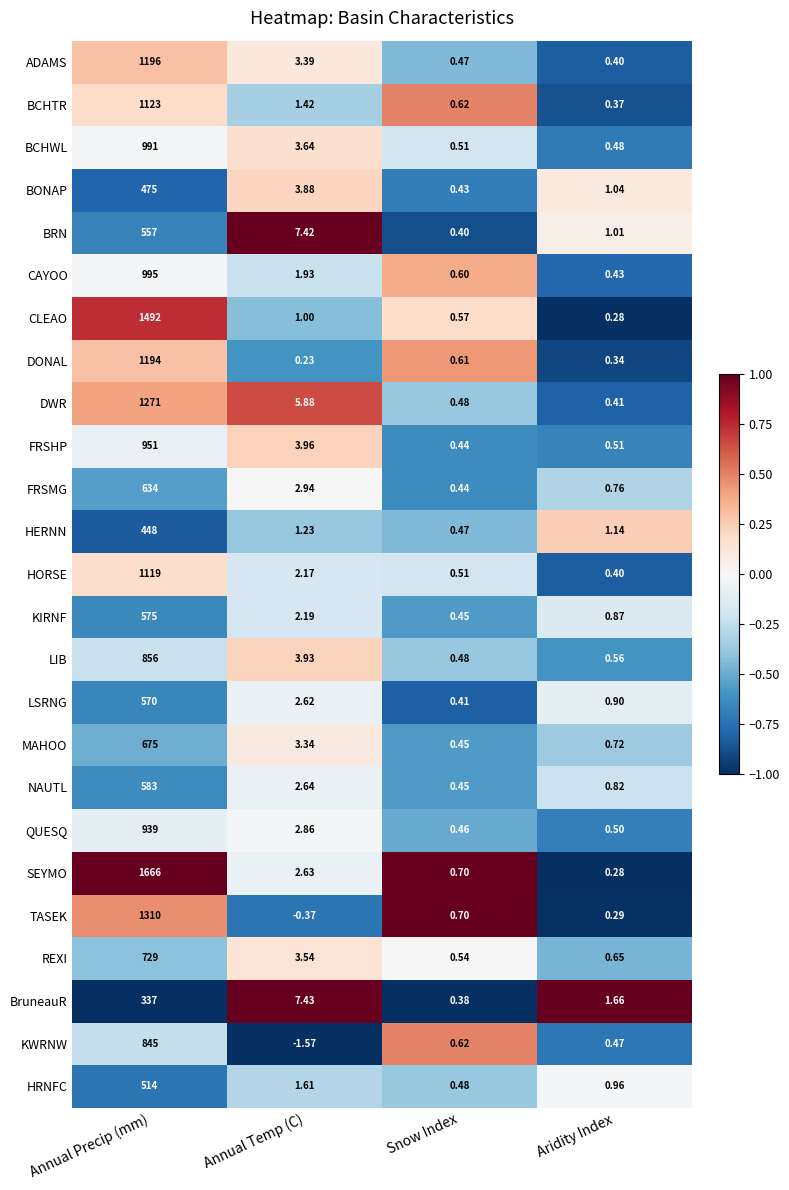

At which category is the sum across all series the highest?

Annual Precip (mm)